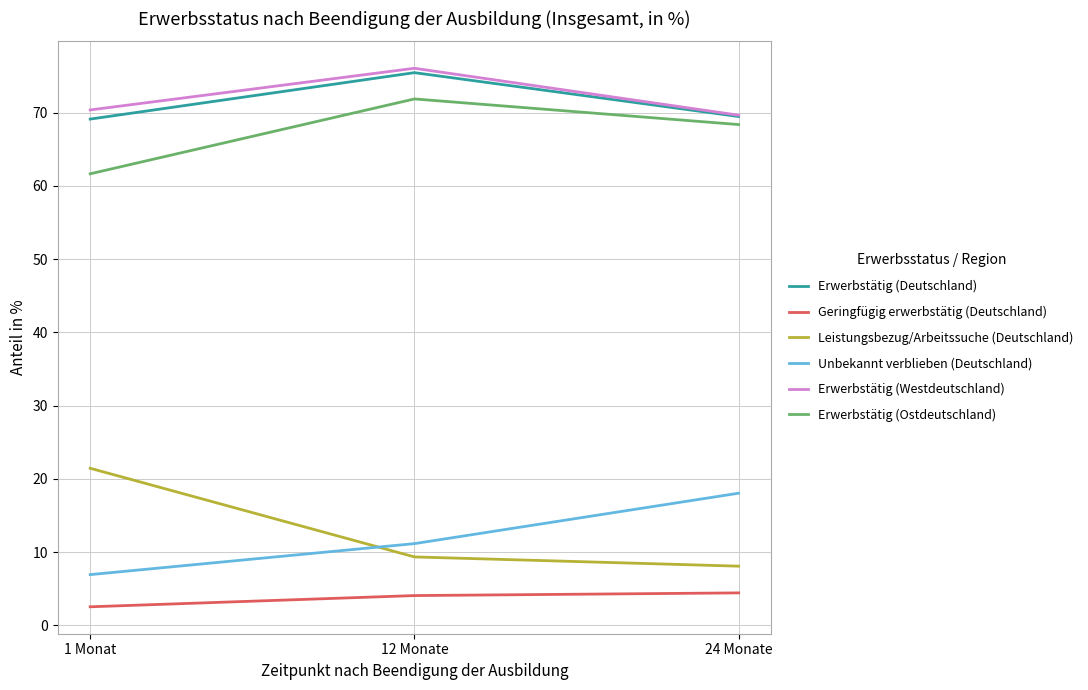

What is the difference between the highest and lowest values at 1 Monat?

67.9